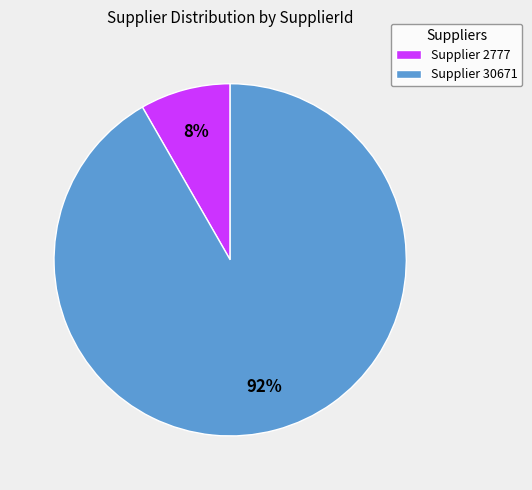

To the nearest percent, what is the average slice percentage?

50%